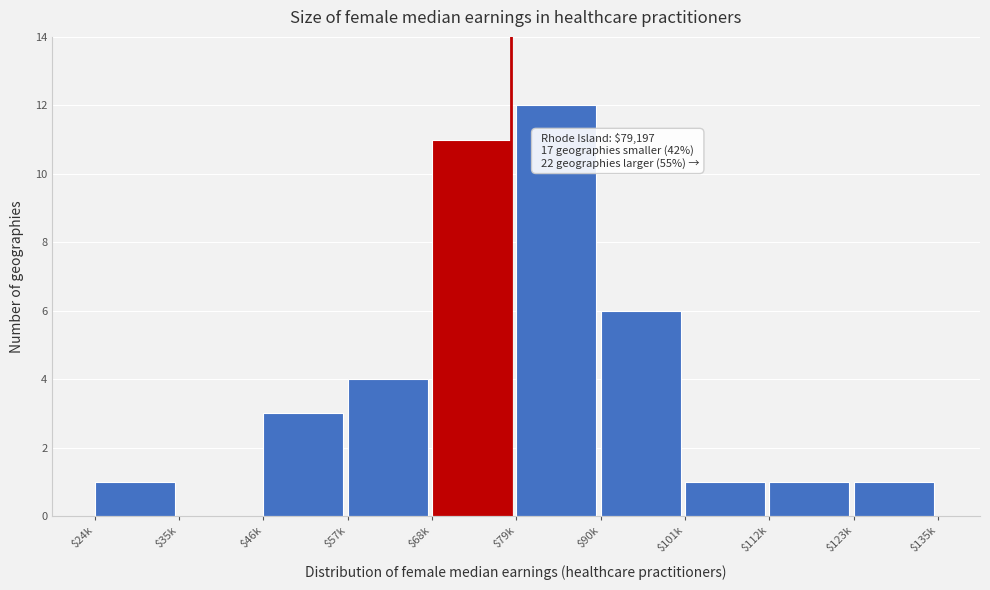

At which category does the chart reach its peak across all series?

$79k